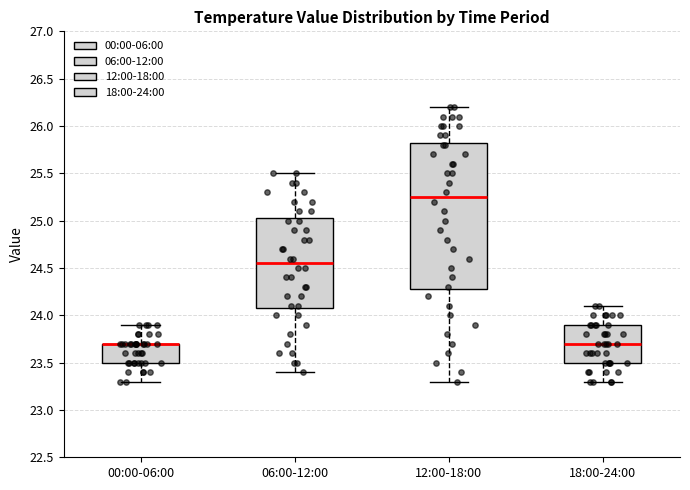

Comparing the boxes themselves (not the whiskers), which one is the tallest?

12:00-18:00